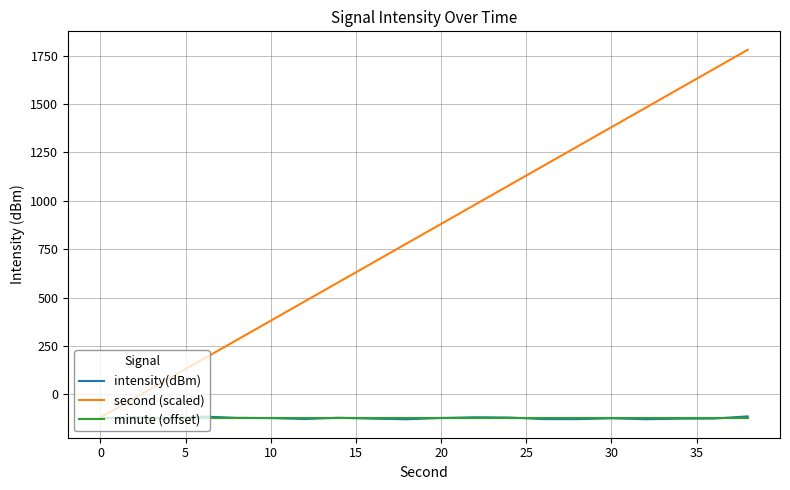

What is the minimum value shown in the chart?

-129.1